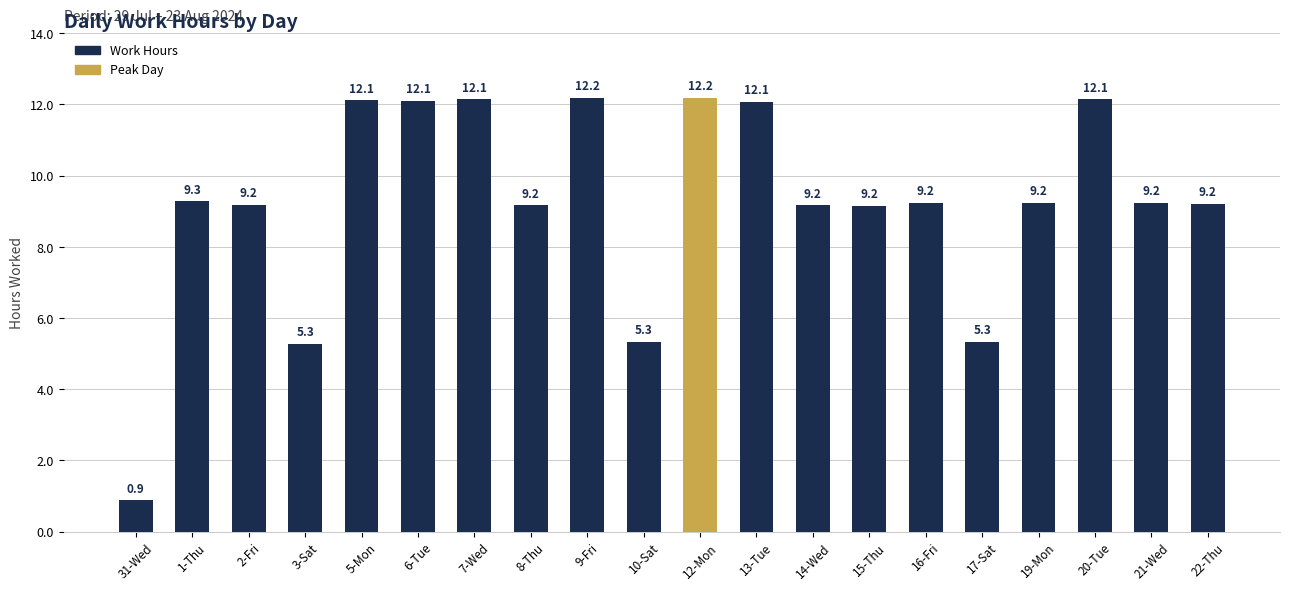

How many bars are there in total?

20